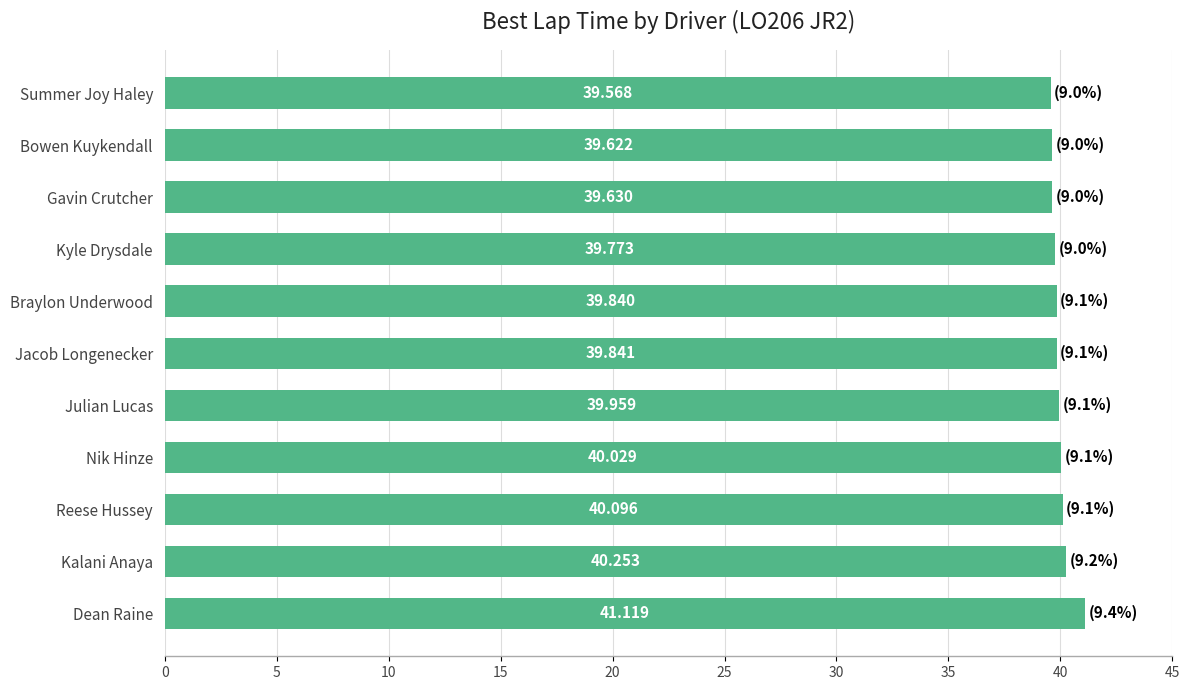

What is the smallest value displayed?

39.6